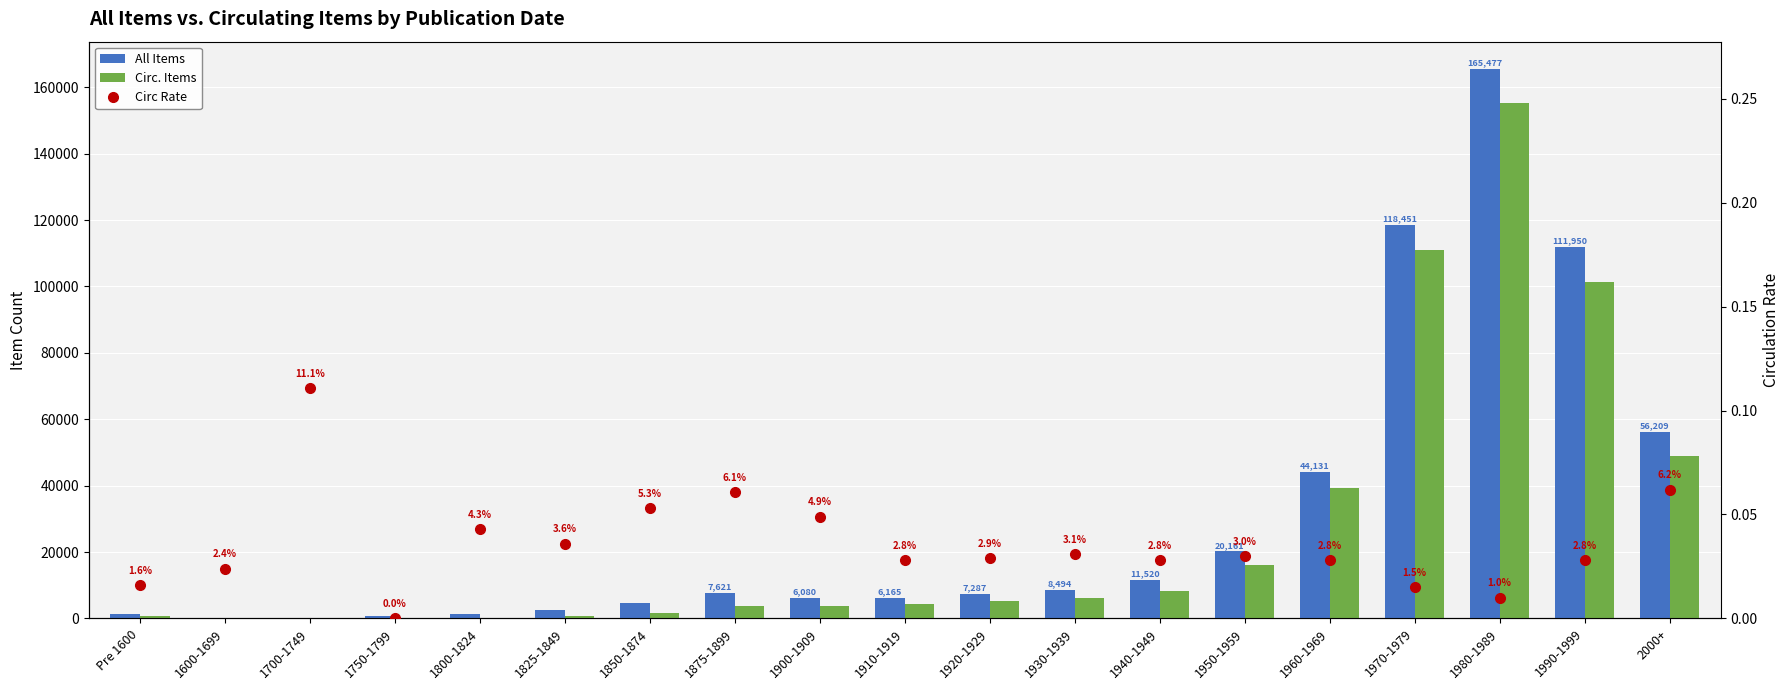

What are all the series names shown in the legend?

All Items, Circ. Items, Circ Rate